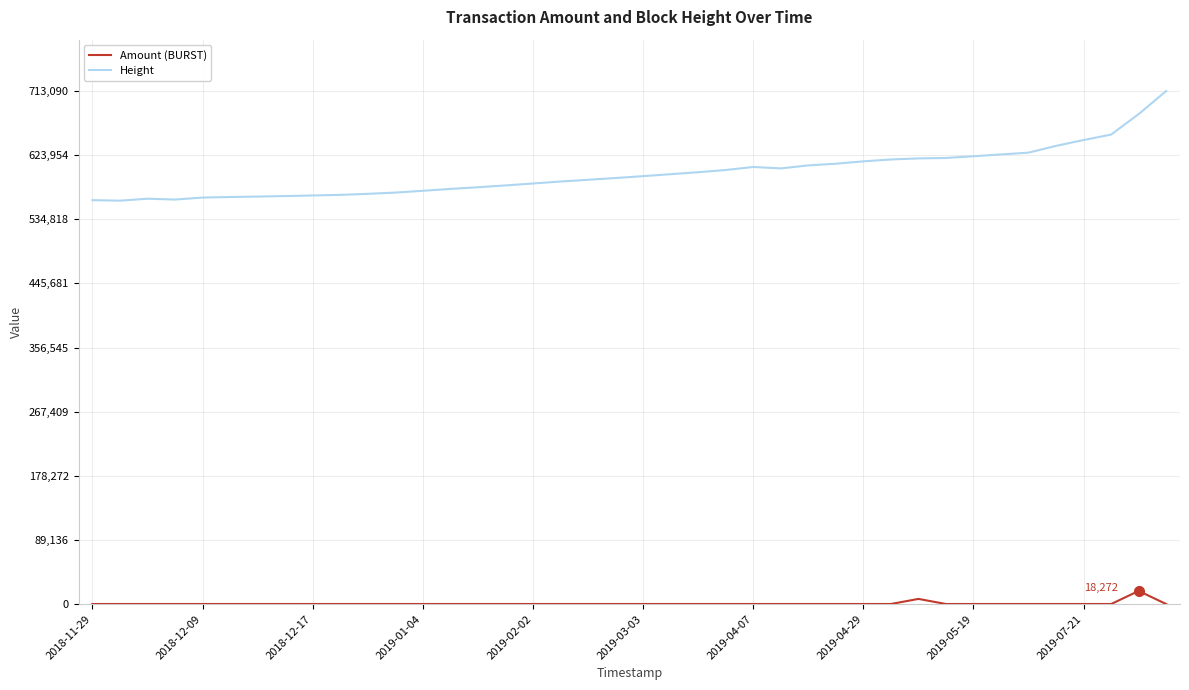

Rank the series by their maximum value, from highest to lowest.

Height, Amount (BURST)